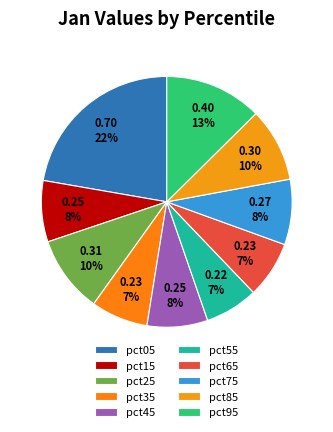

To the nearest percent, what is the average slice percentage?

10%